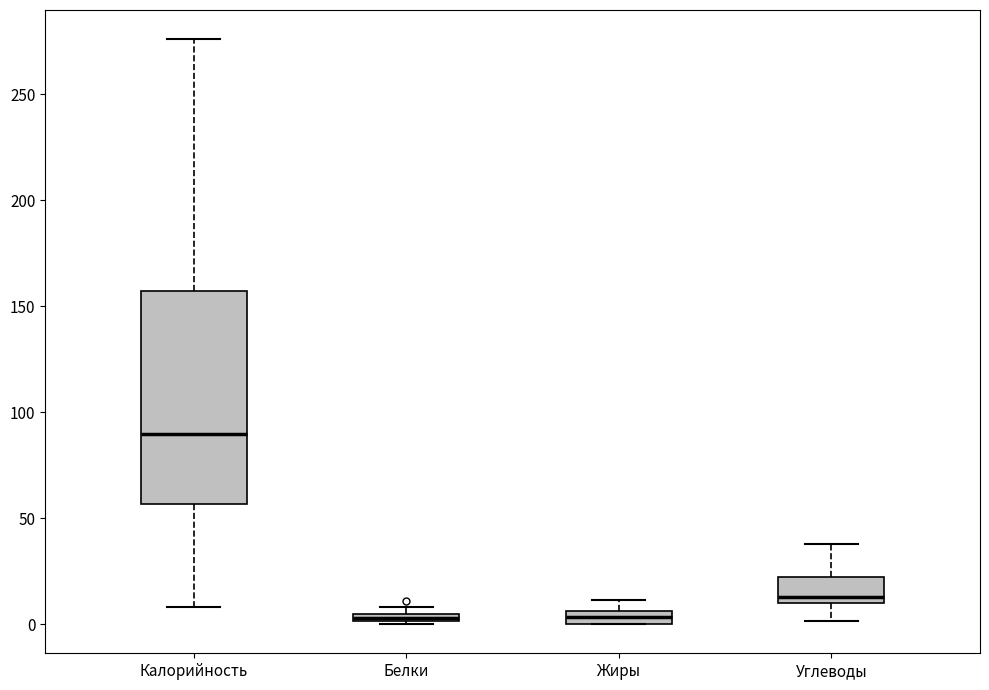

Which box's median line is the highest?

Калорийность